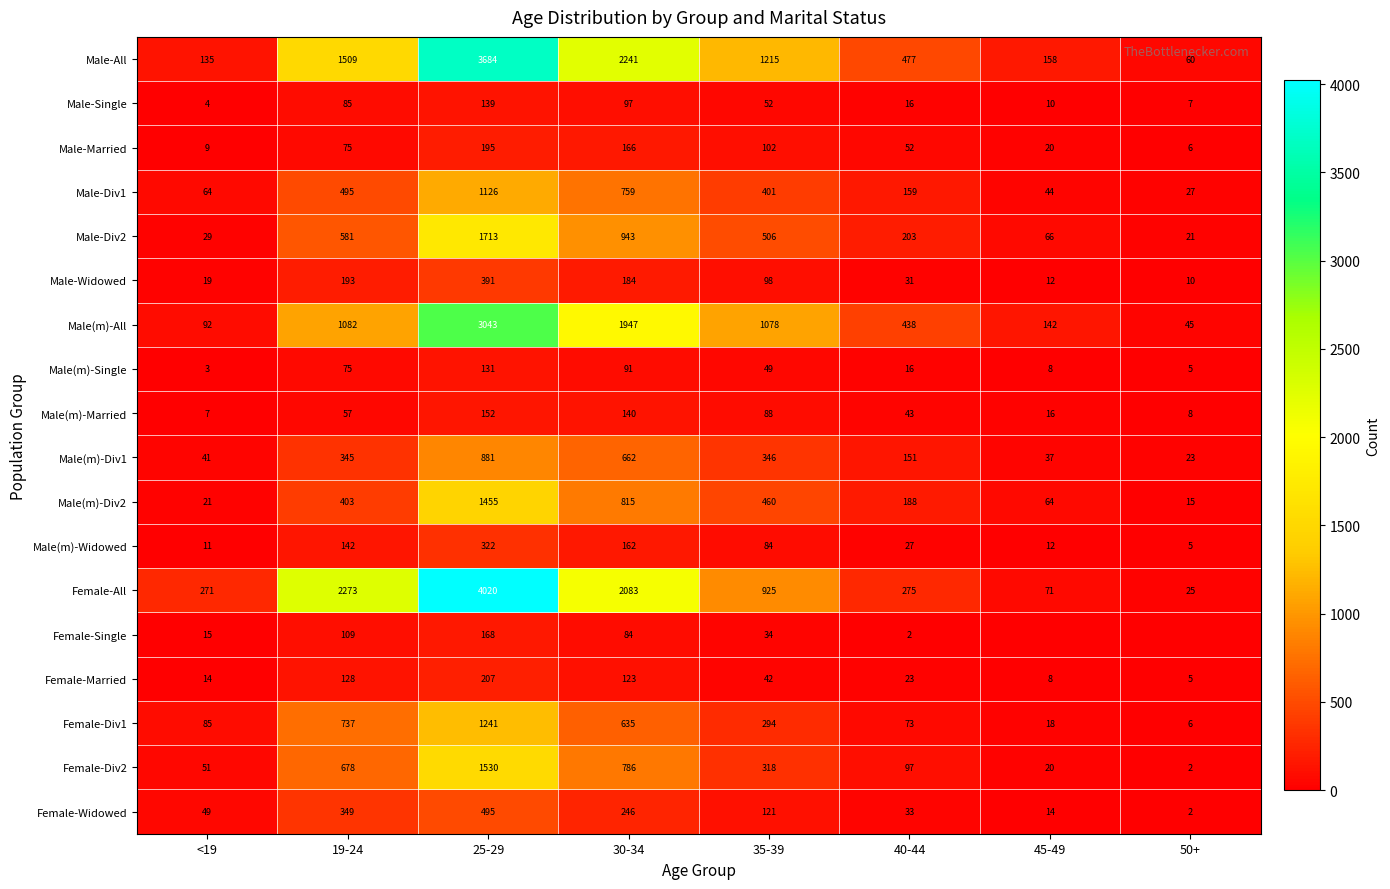

True or false: Male-Widowed has a value of 31 at 40-44.

True